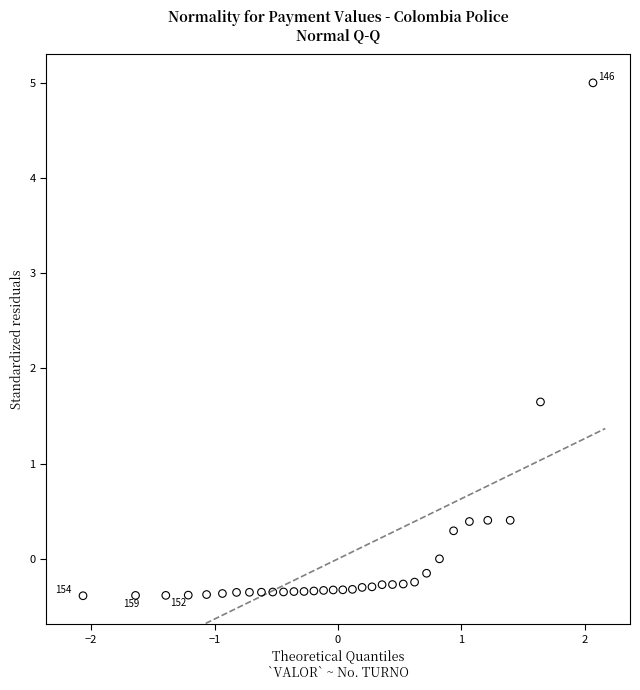

What Y value in the scatter plot is closest to 2?

1.6